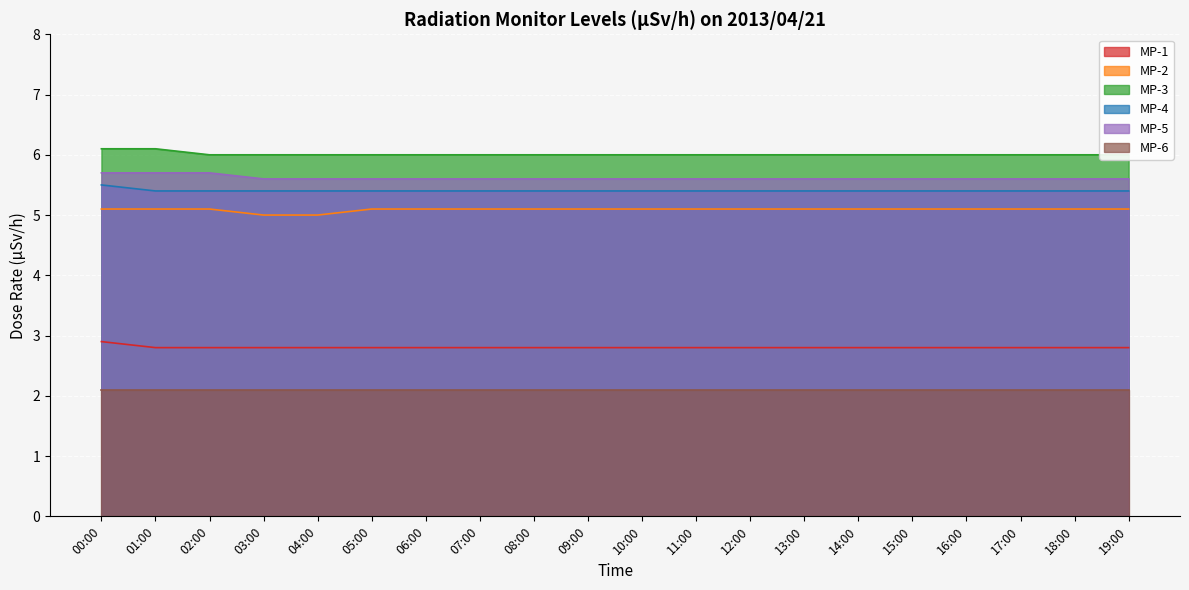

Where is MP-5 nearest to the value 5?

03:00